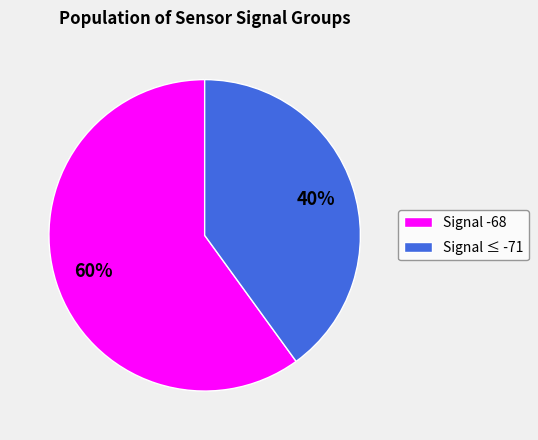

What is the smallest slice in the pie chart?

Signal ≤ -71